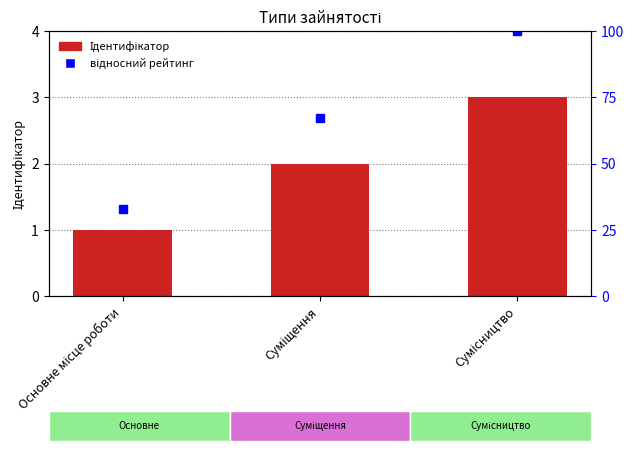

Which has a higher value, Суміщення or Основне місце роботи?

Суміщення